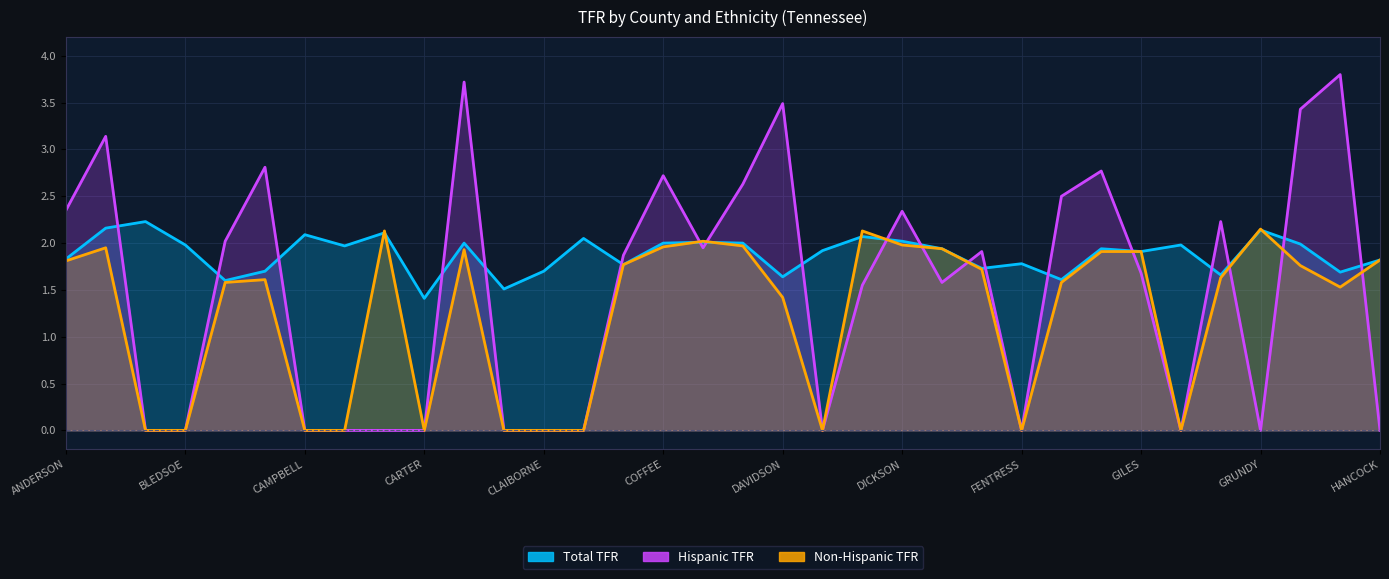

Is it true that Non-Hispanic TFR equals 1.8 at HANCOCK?

True